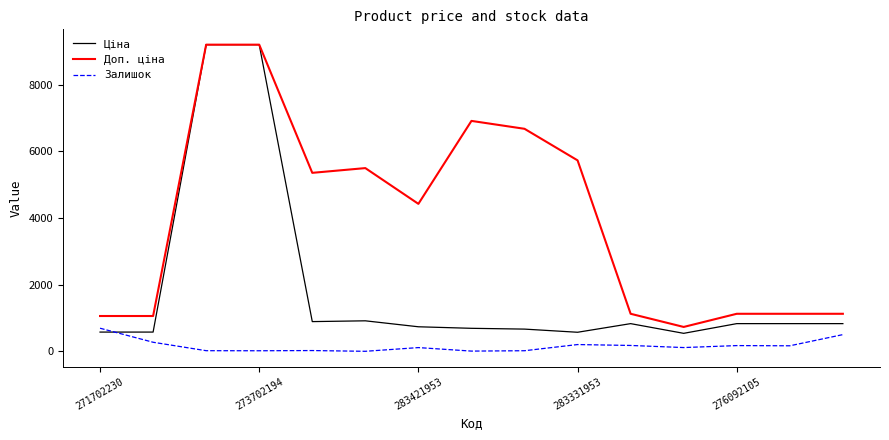

True or false: Доп. ціна and Залишок intersect in this chart.

False